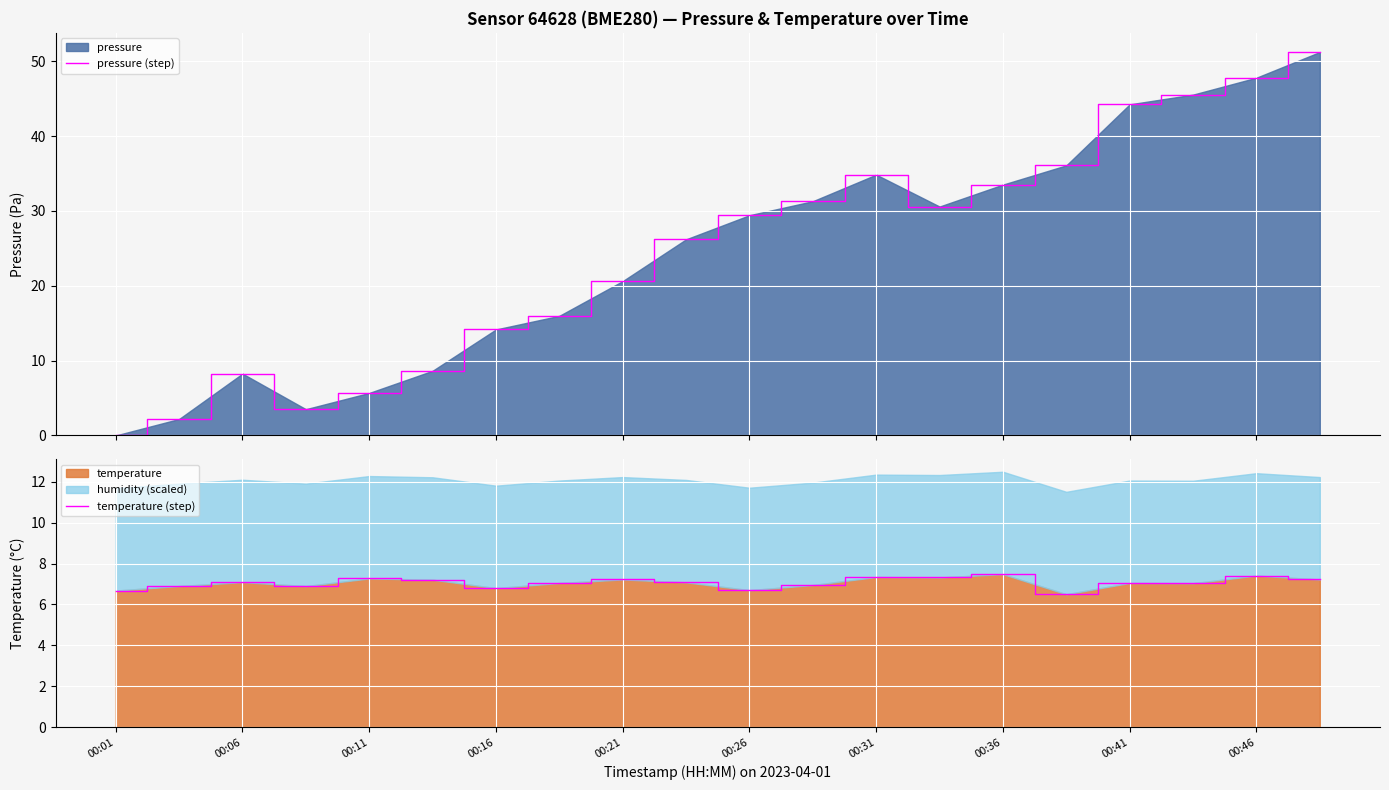

What is the highest value of the pressure (step) series?

51.2